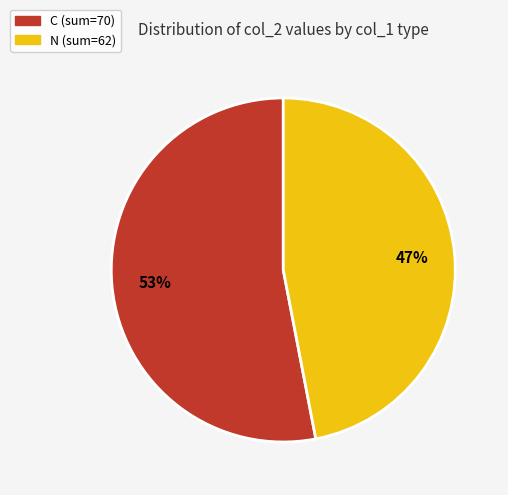

To the nearest percent, what is the difference between the largest and smallest slice percentages?

6%